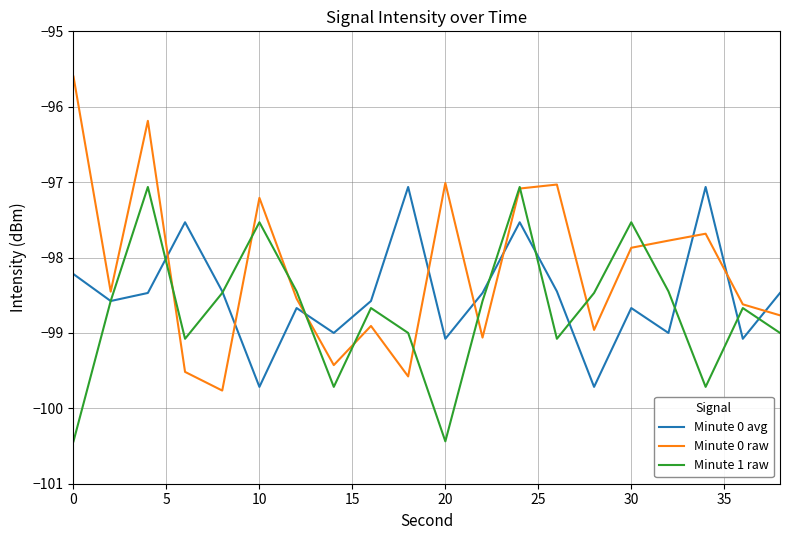

Which series has the widest spread of values?

Minute 0 raw